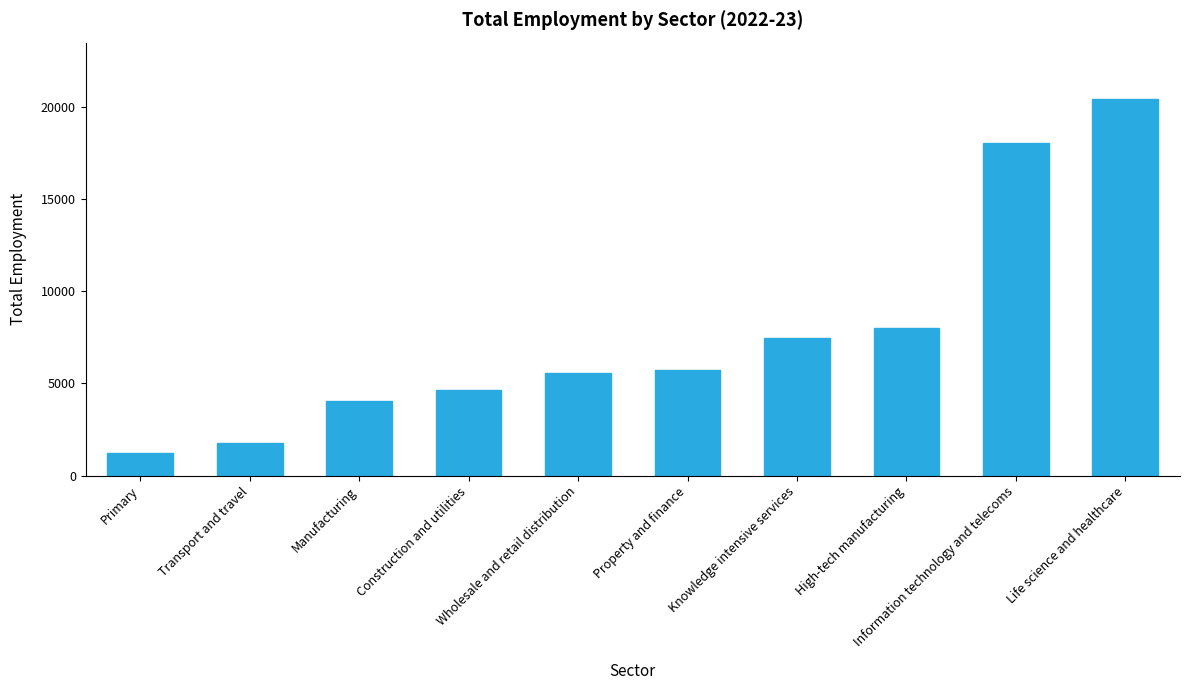

The chart shows a value of 1589 at Knowledge intensive services. True or false?

False